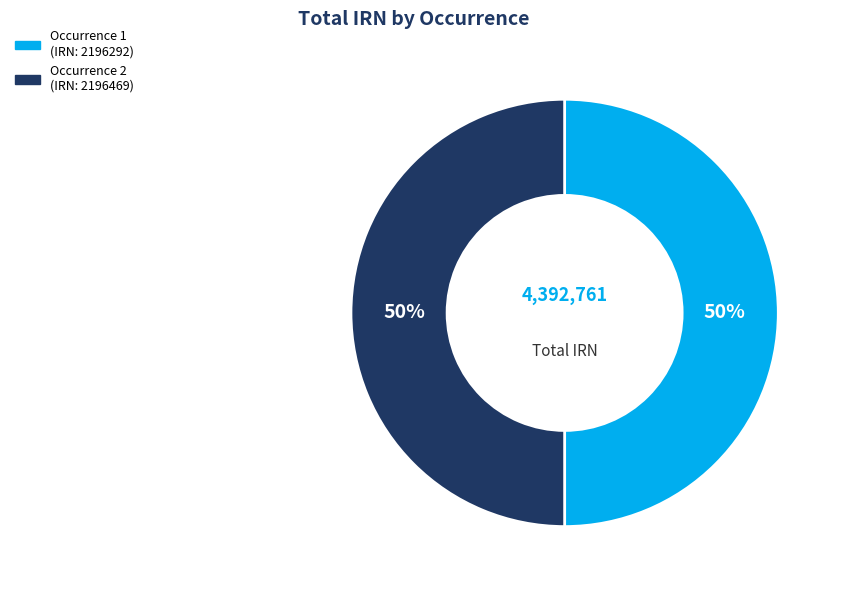

What is the ratio of the value at Occurrence 2 (IRN: 2196469) to the value at Occurrence 1 (IRN: 2196292)?

1.0